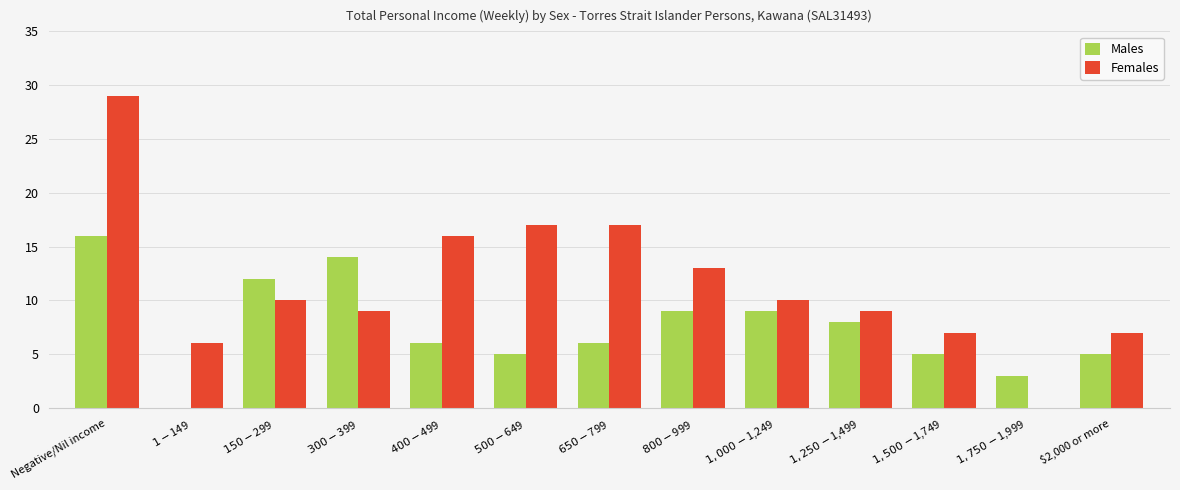

What is the greatest value displayed?

29